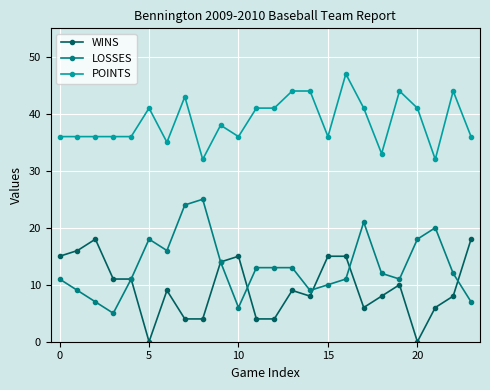

What is the difference between the maximum and minimum values in the WINS series?

18